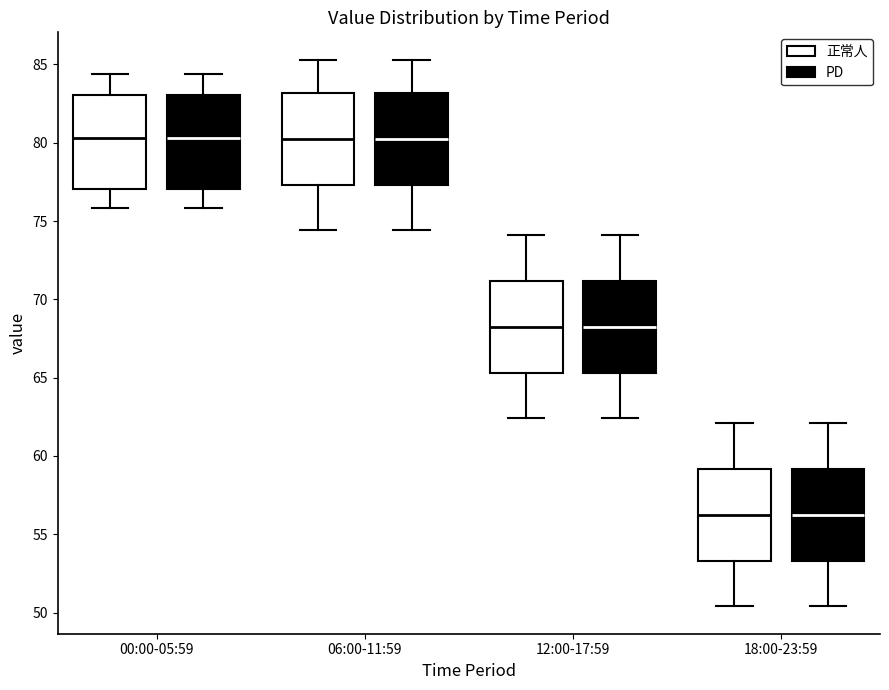

Reading left to right, transcribe this box plot: for each box, give where its median line is, the range the box spans, and where its two whiskers end, as read against the y-axis. The values are not printed on the chart, so give them approximately, as read against the axis.

00:00-05:59 (正常人): median 80.5, box 77.0 to 83.0, whiskers 76.0 to 84.5
00:00-05:59 (PD): median 80.5, box 77.0 to 83.0, whiskers 76.0 to 84.5
06:00-11:59 (正常人): median 80.5, box 77.5 to 83.0, whiskers 74.5 to 85.5
06:00-11:59 (PD): median 80.5, box 77.5 to 83.0, whiskers 74.5 to 85.5
12:00-17:59 (正常人): median 68.5, box 65.5 to 71.0, whiskers 62.5 to 74.0
12:00-17:59 (PD): median 68.5, box 65.5 to 71.0, whiskers 62.5 to 74.0
18:00-23:59 (正常人): median 56.5, box 53.5 to 59.0, whiskers 50.5 to 62.0
18:00-23:59 (PD): median 56.5, box 53.5 to 59.0, whiskers 50.5 to 62.0